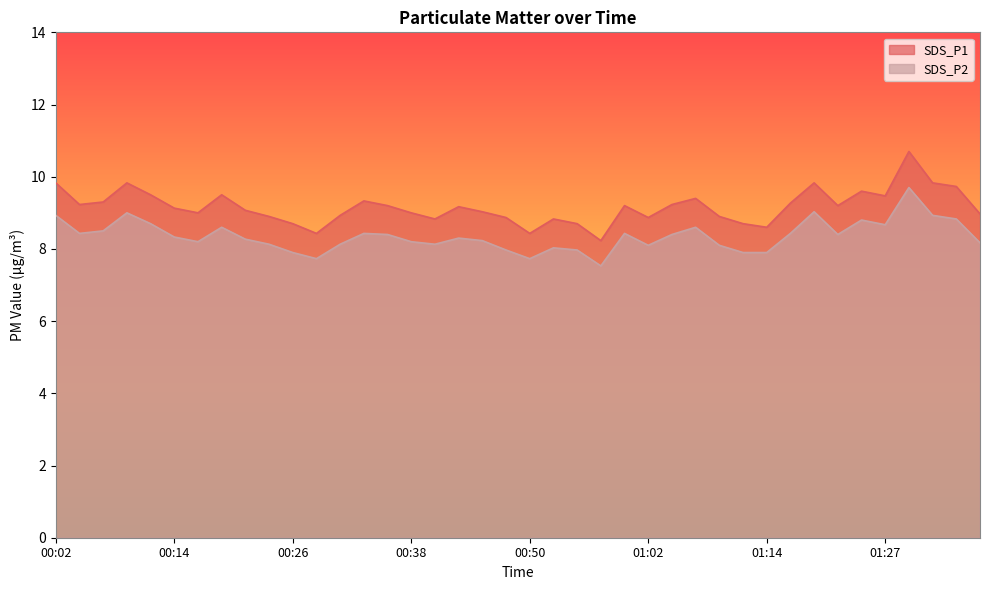

How many data points in SDS_P2 are above 8?

32